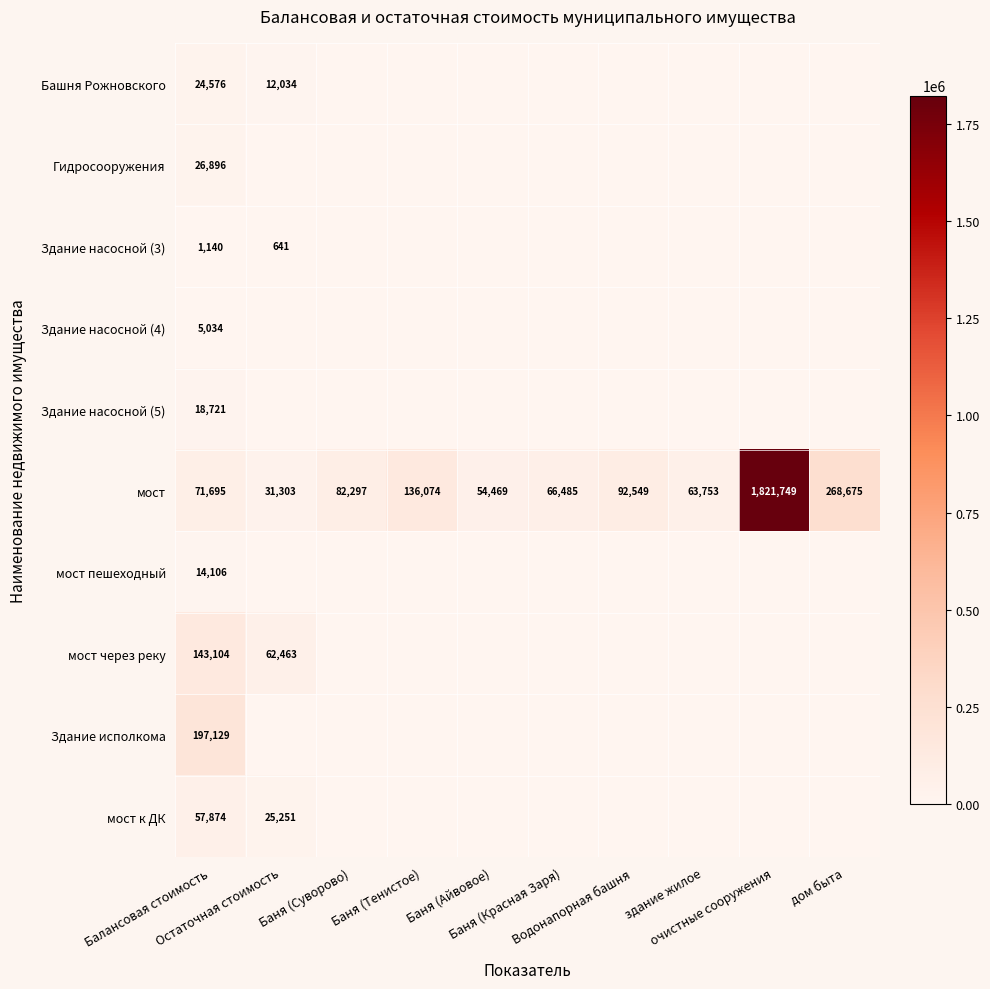

What is the spread (max minus min) of values at Баня (Айвовое)?

54469